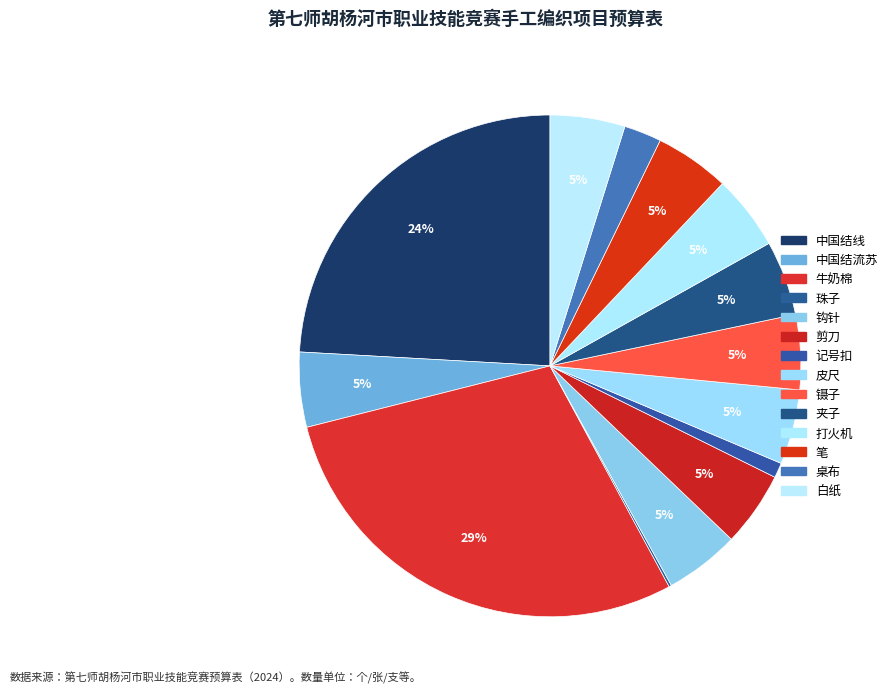

To the nearest percent, what is the average slice percentage?

7%